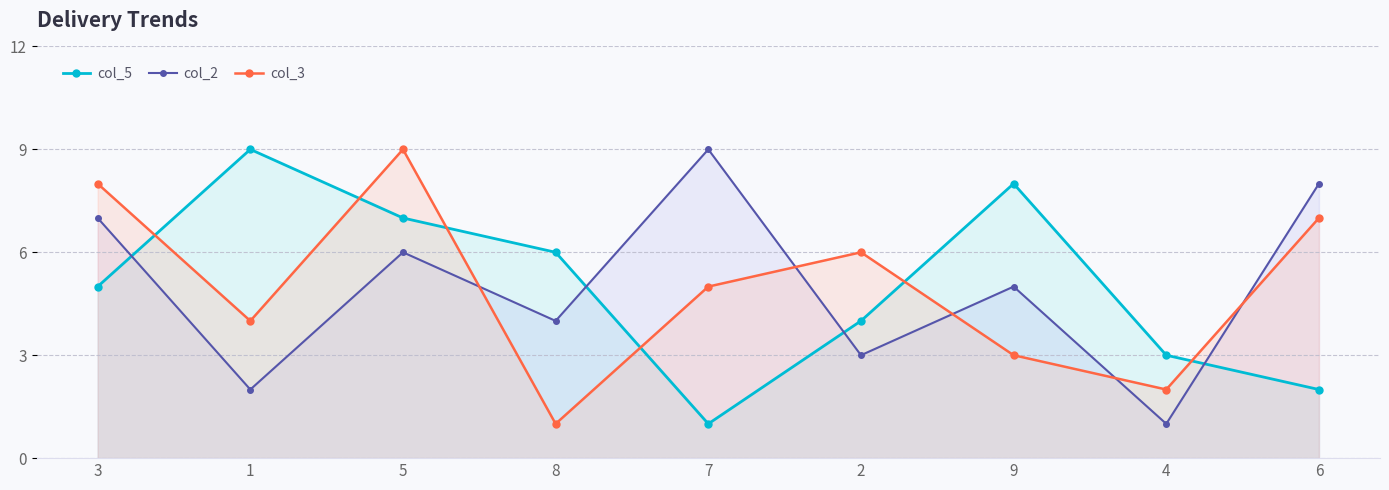

Where is the first local minimum for col_3?

1